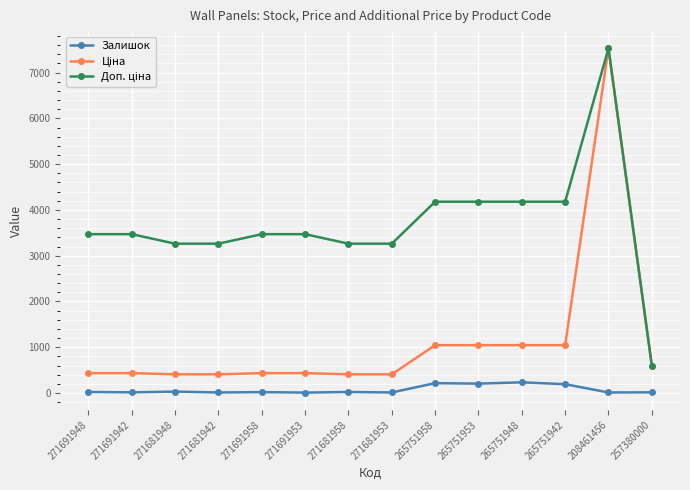

Is it true that Залишок equals 8.0 at 271691953?

True